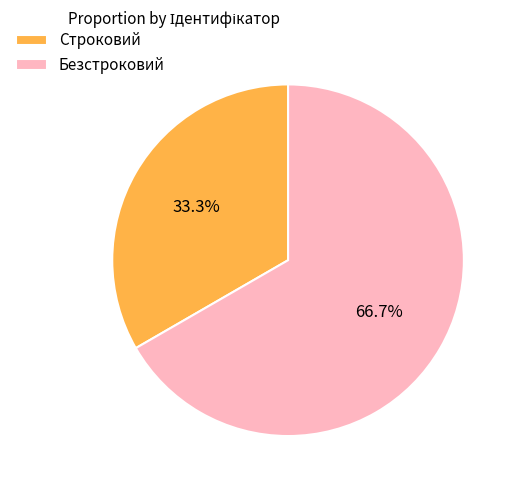

Combined, do Безстроковий and Строковий account for over 50%?

Yes